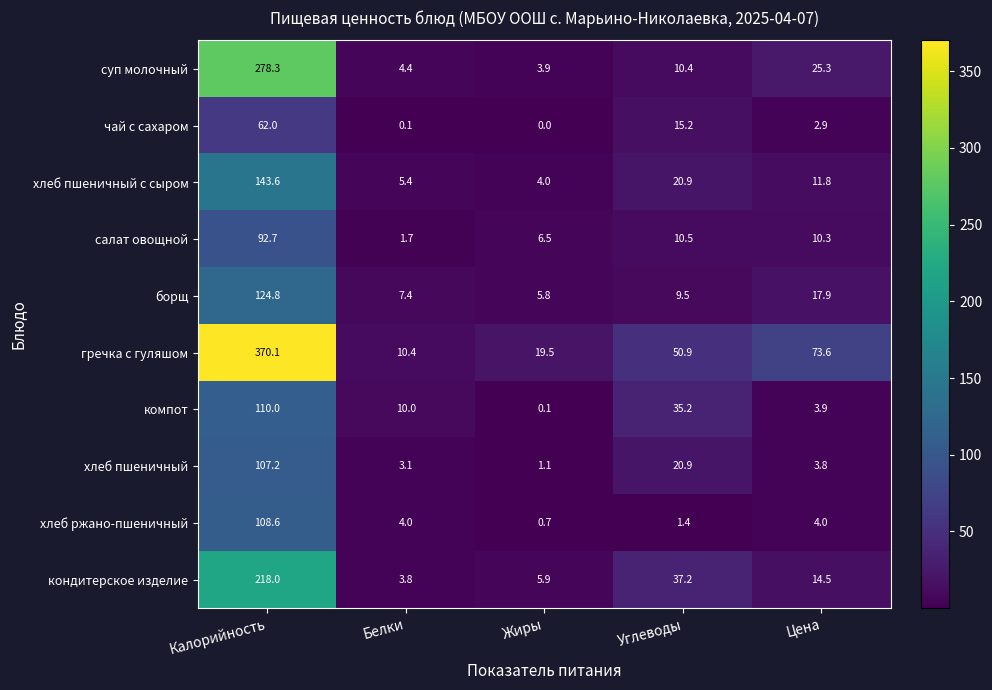

Where is хлеб пшеничный с сыром nearest to the value 73?

Углеводы